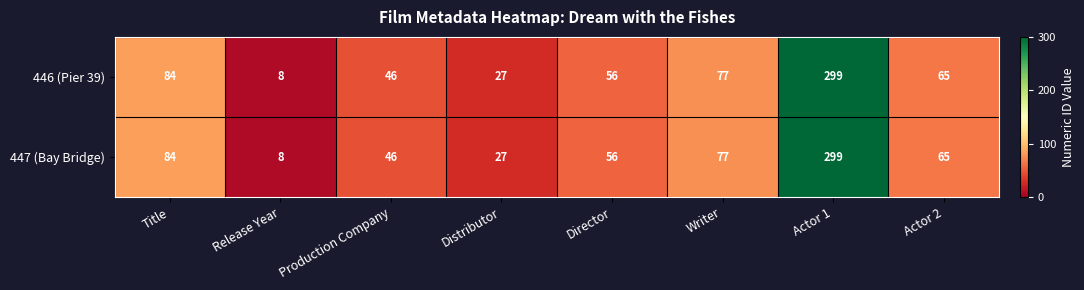

At which category is the sum across all series the highest?

Actor 1